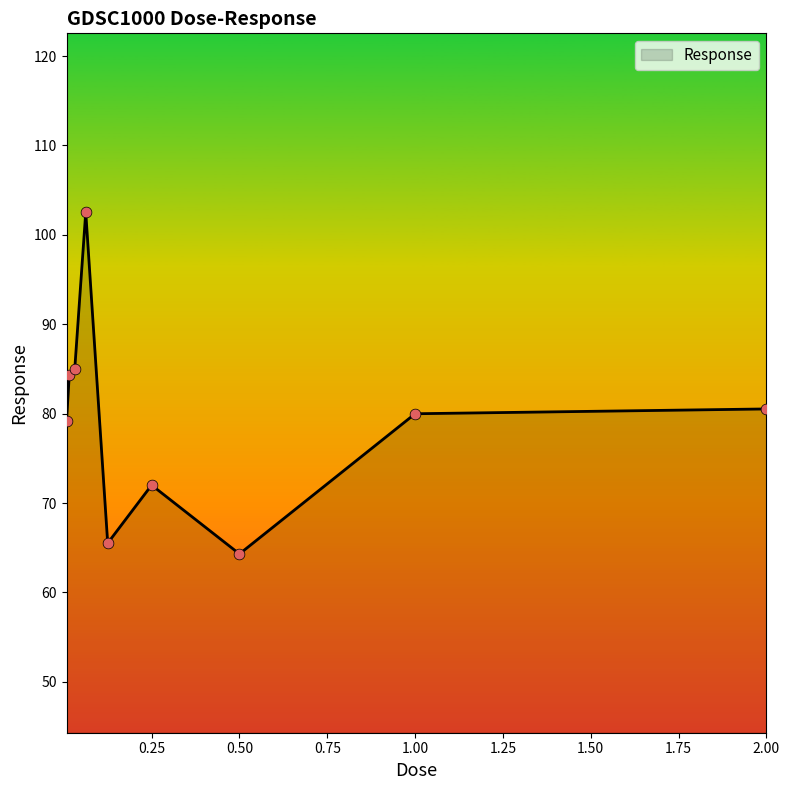

What is the difference between the maximum and minimum values?

38.2